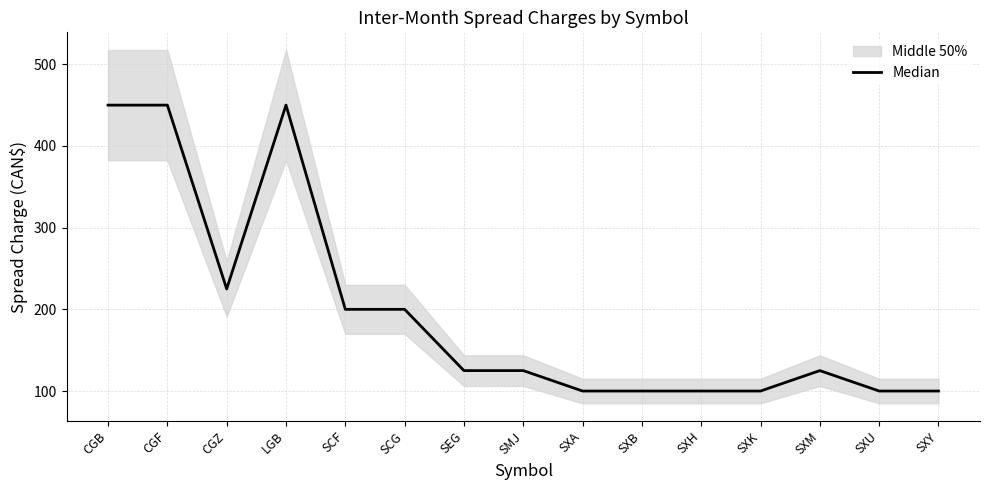

What is the maximum value shown in the chart?

450